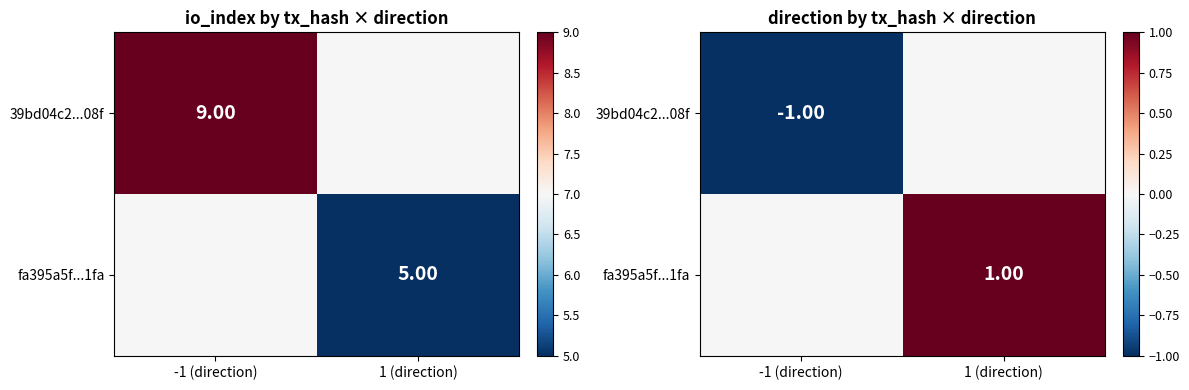

What is the difference between the maximum and minimum values in the 39bd04c2...08f series?

1